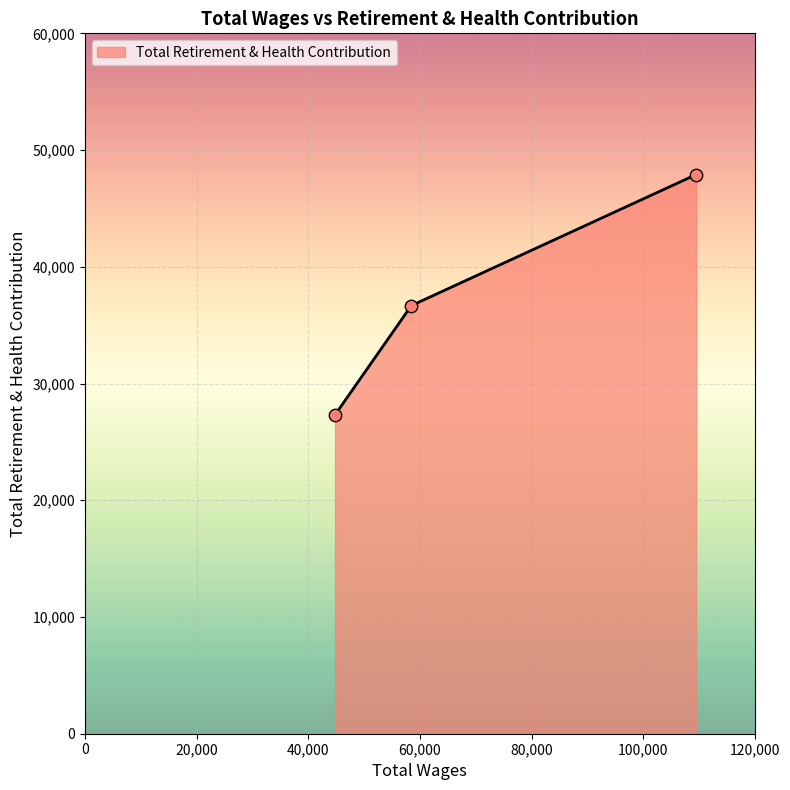

What is the average value?

37297